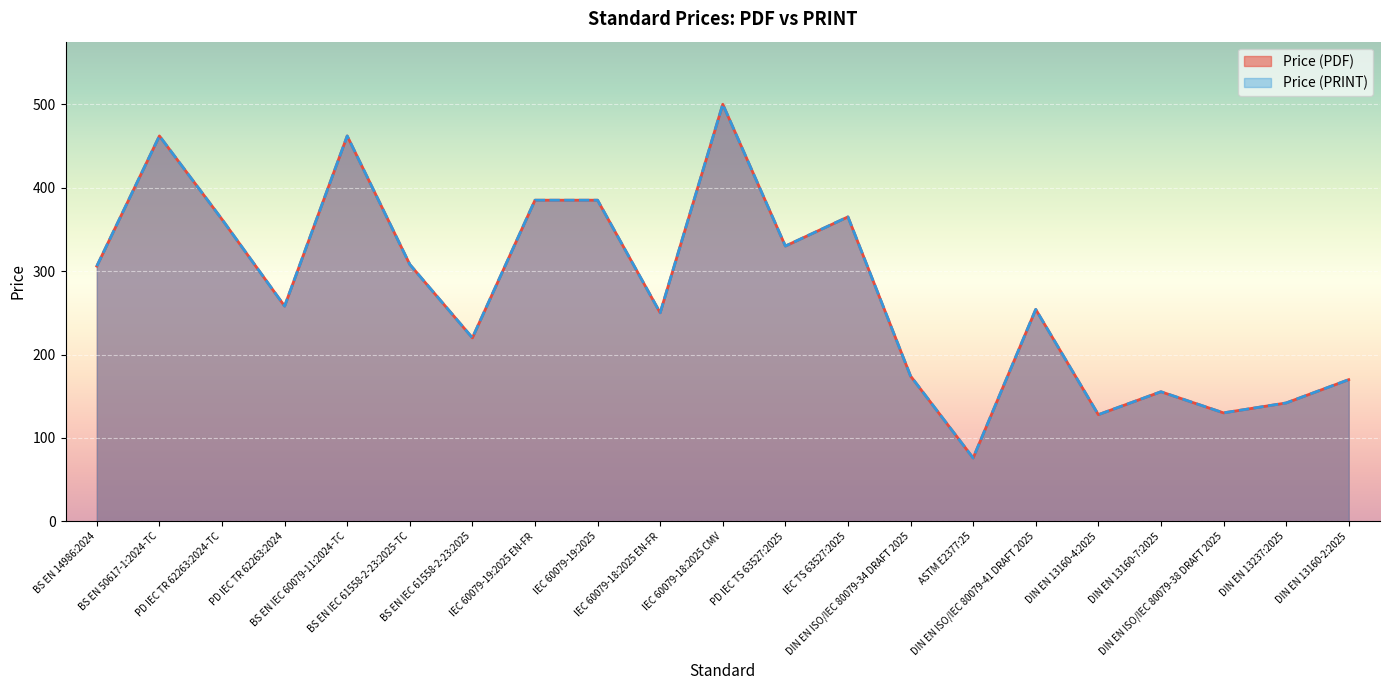

What position from the right is BS EN IEC 60079-11:2024-TC?

17